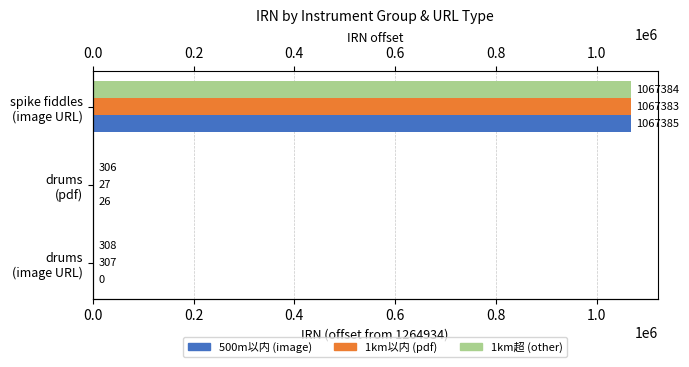

Rank the series by their average value, from lowest to highest.

500m以内 (image), 1km以内 (pdf), 1km超 (other)